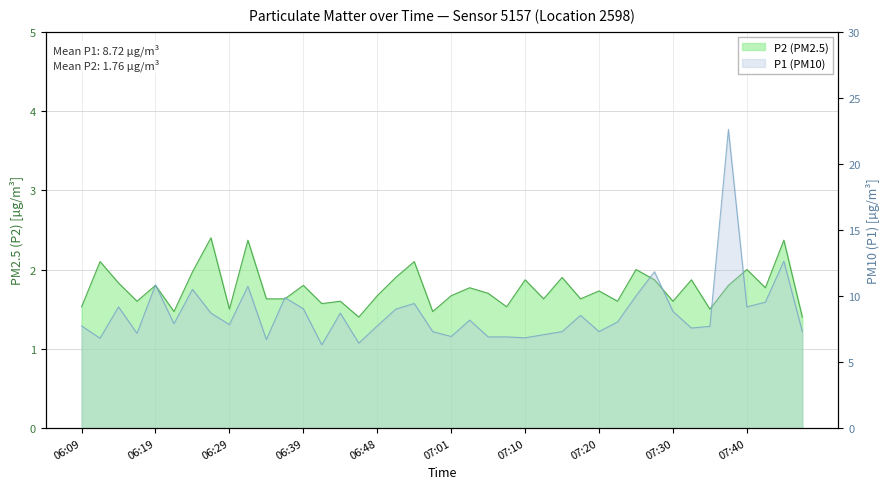

At which label does P1 reach its peak?

07:37